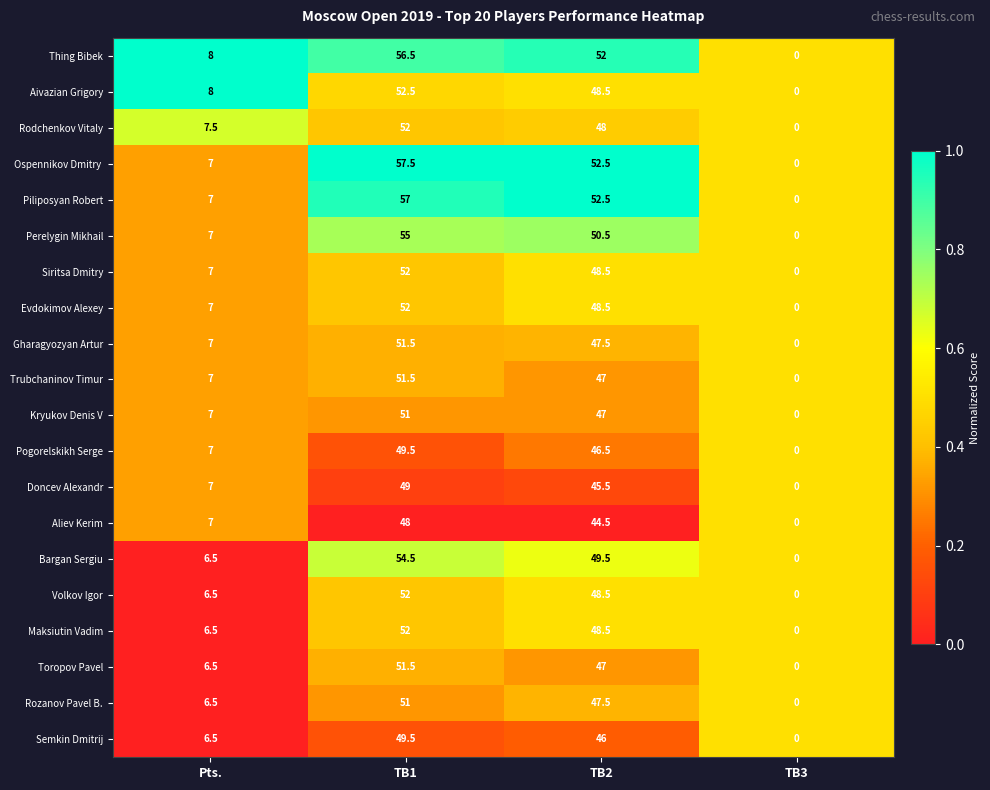

What is the difference between the Kryukov Denis V values at TB2 and TB3?

47.0